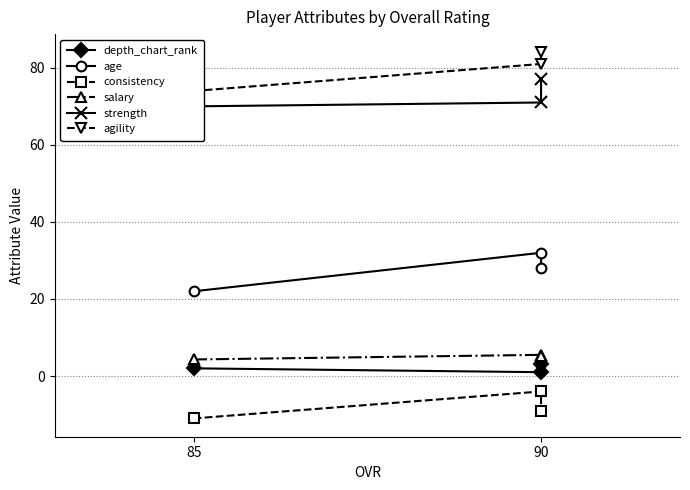

The consistency series shows -11.0 at 85. True or false?

True